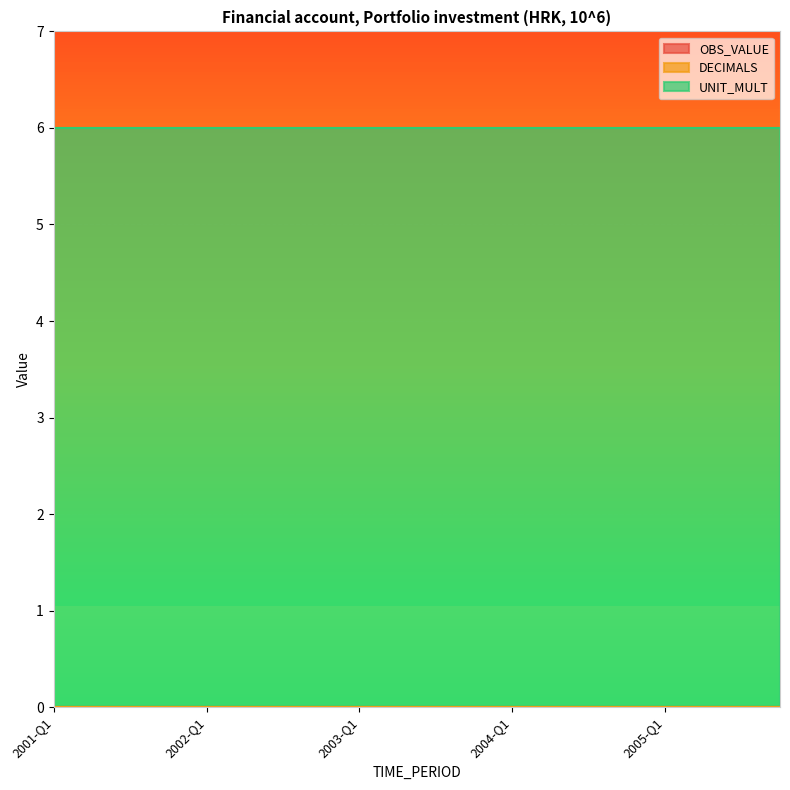

What is the spread (max minus min) of values at 2002-Q4?

6